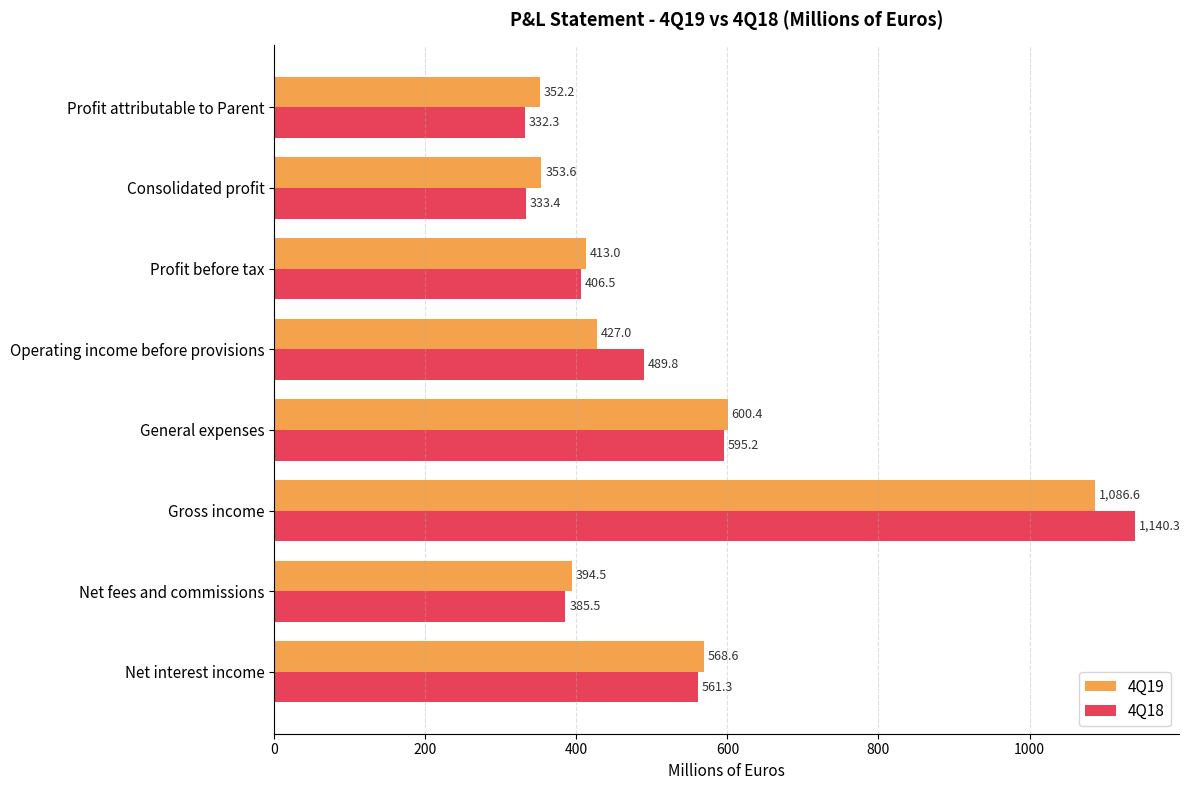

At how many categories does at least one series exceed 1128?

1